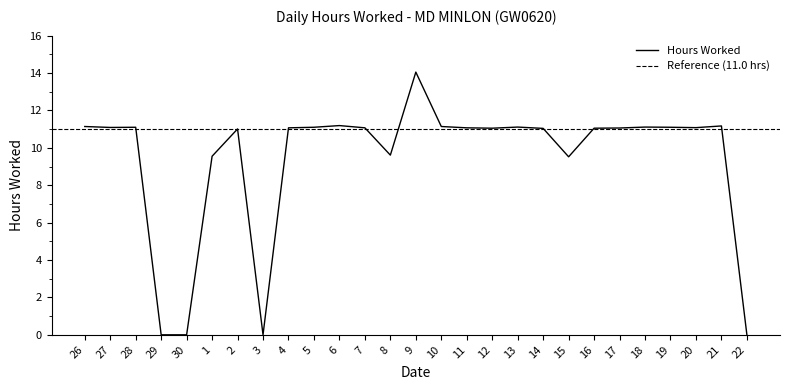

What is the greatest value displayed?

14.1